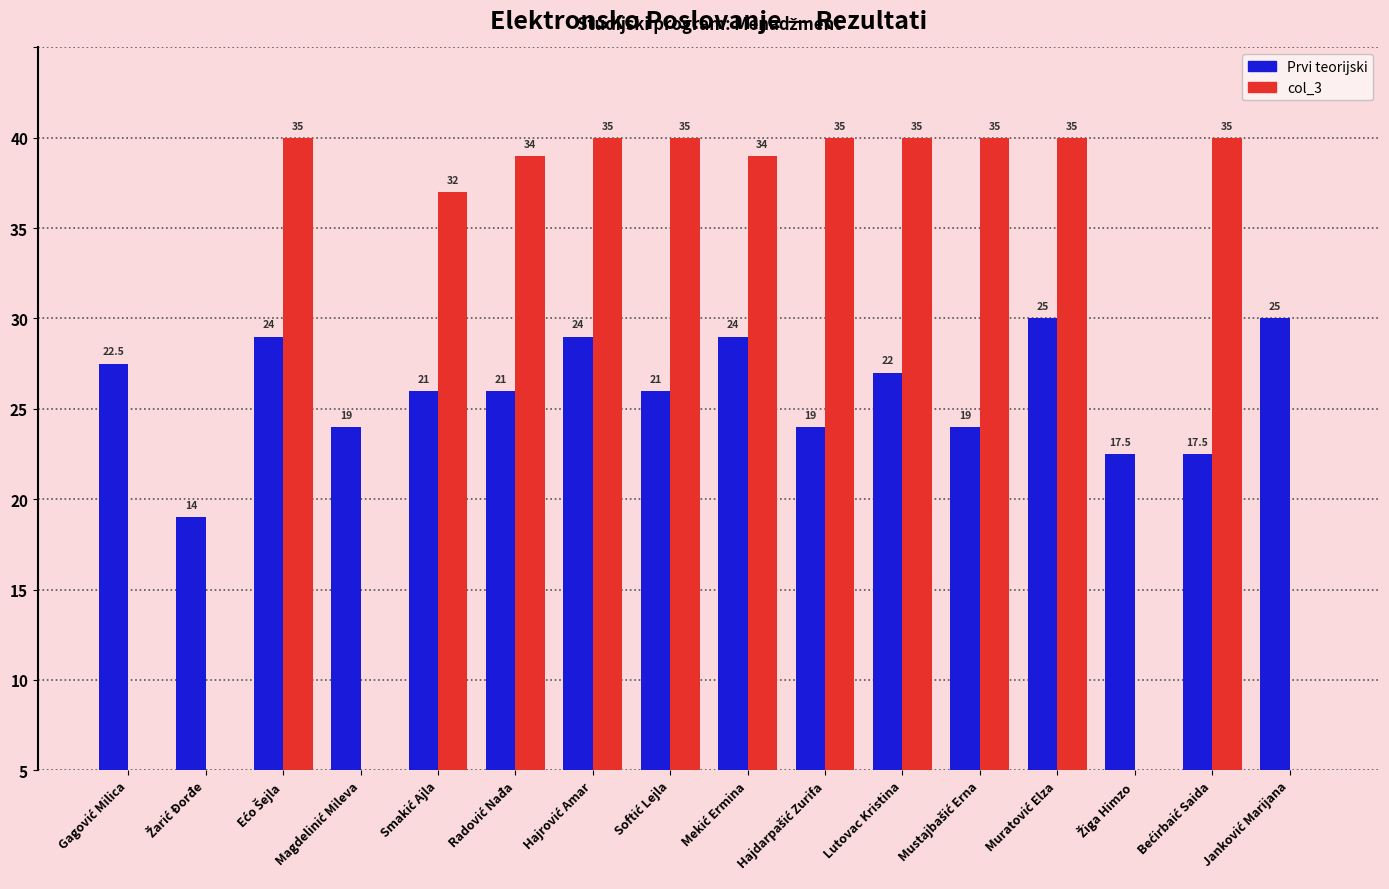

Reading right to left, list all the values displayed in this chart.

Prvi teorijski: 25.0	17.5	17.5	25.0	19.0	22.0	19.0	24.0	21.0	24.0	21.0	21.0	19.0	24.0	14.0	22.5
col_3: 0.0	35.0	0.0	35.0	35.0	35.0	35.0	34.0	35.0	35.0	34.0	32.0	0.0	35.0	0.0	0.0